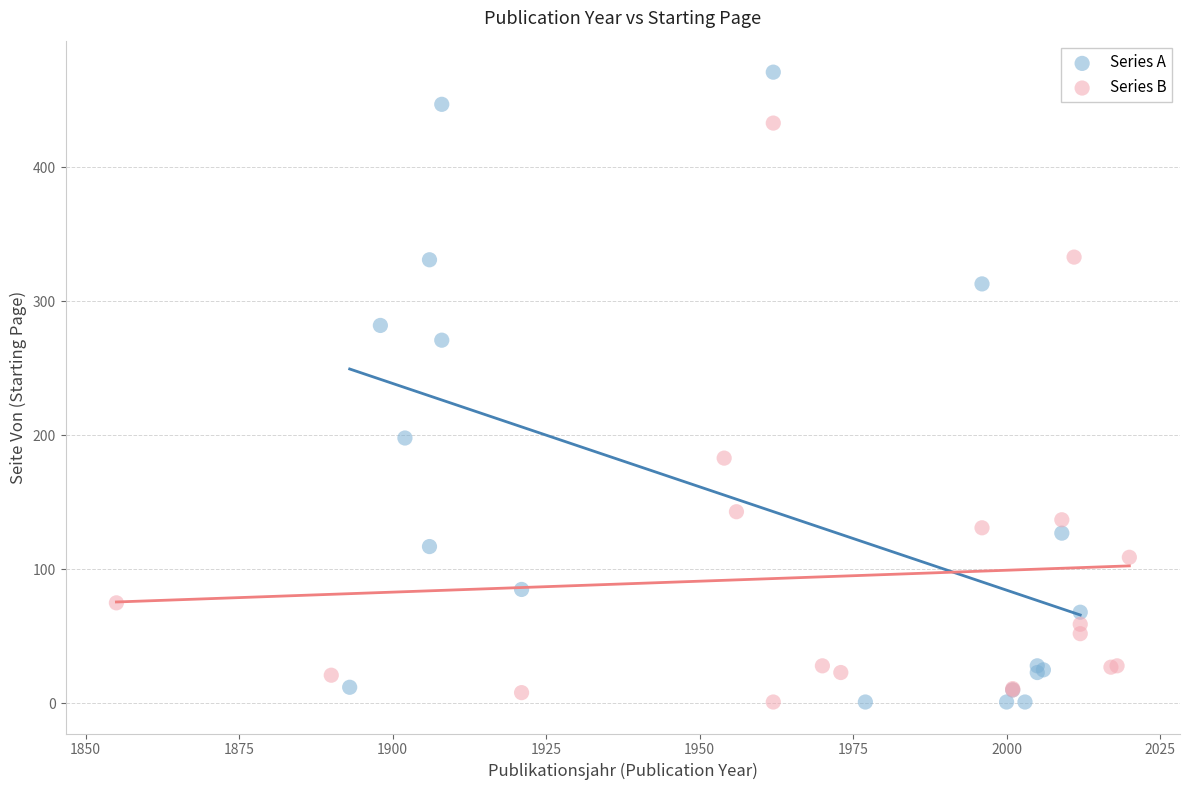

Which series contains the highest Y value?

Series A